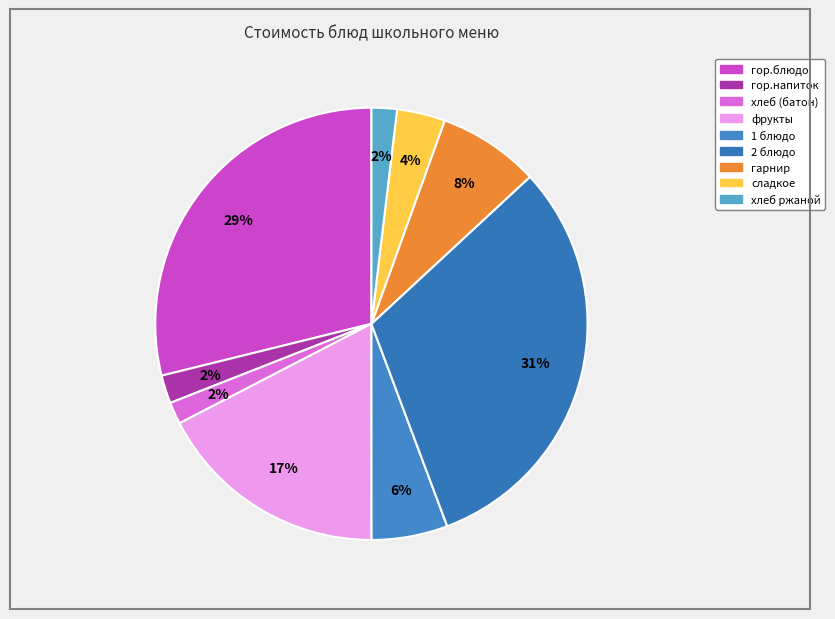

How many segments does this pie chart have?

9